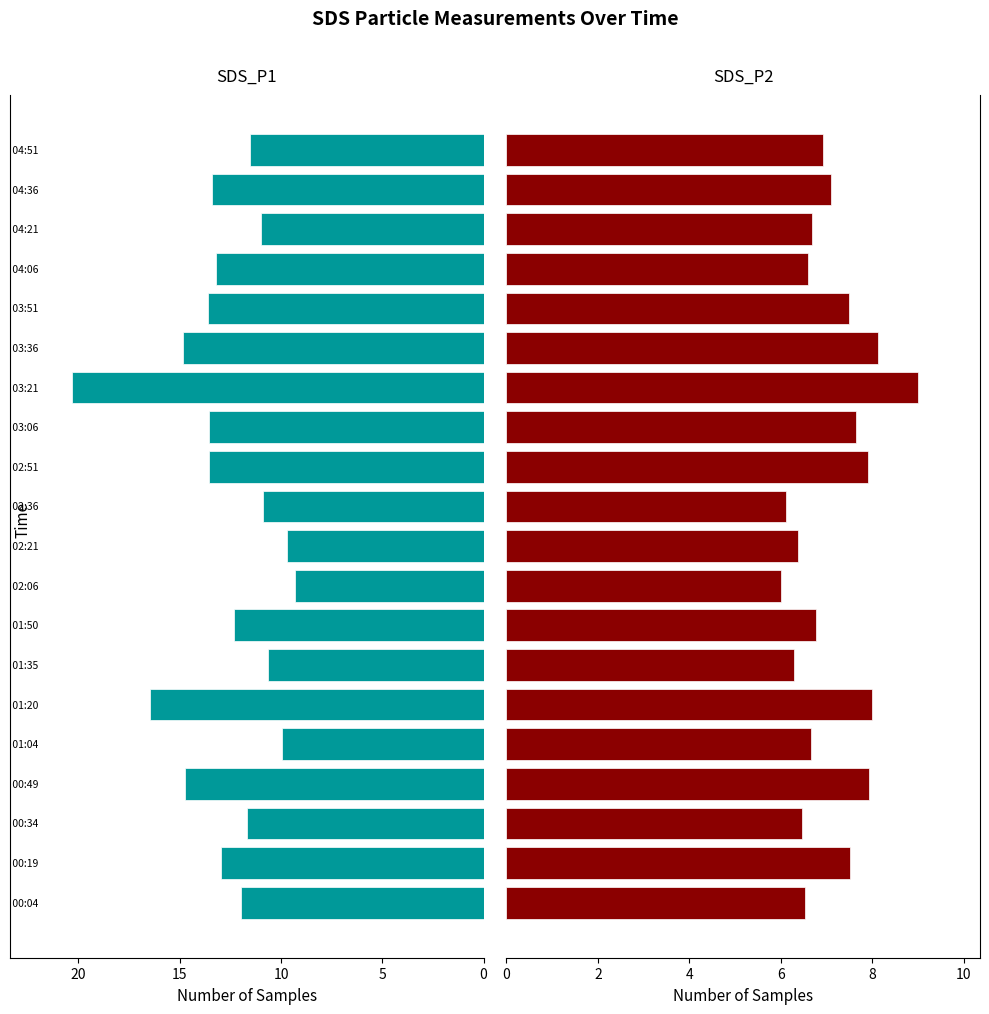

What is the approximate value of SDS_P1 at 10?

10.9